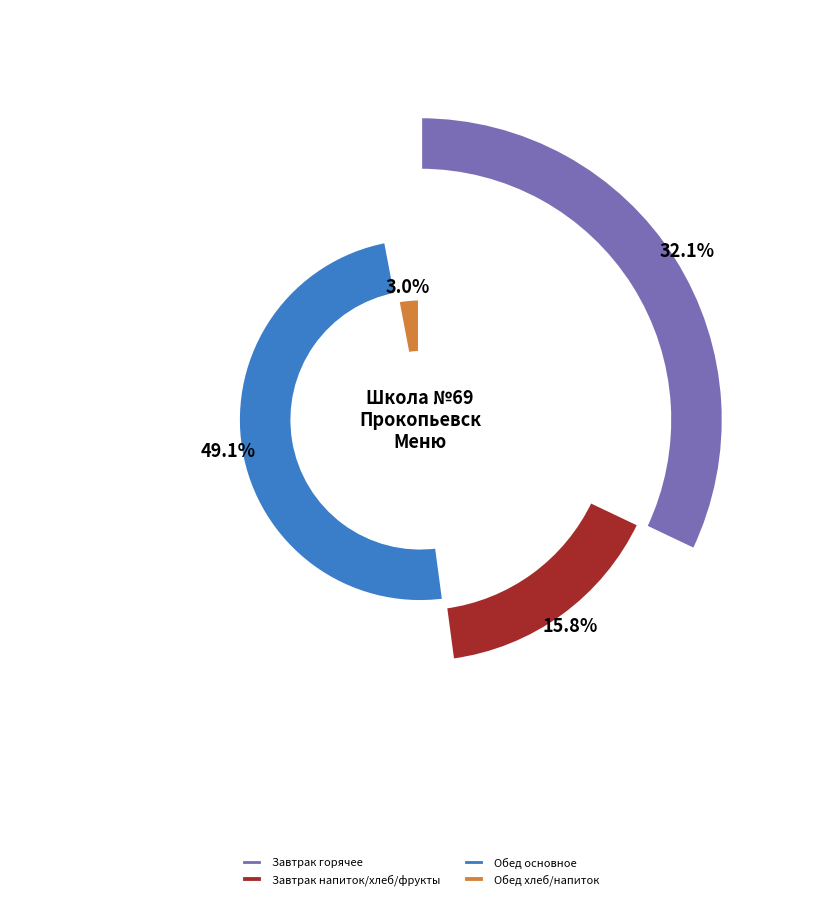

Is there a majority slice in this chart?

No